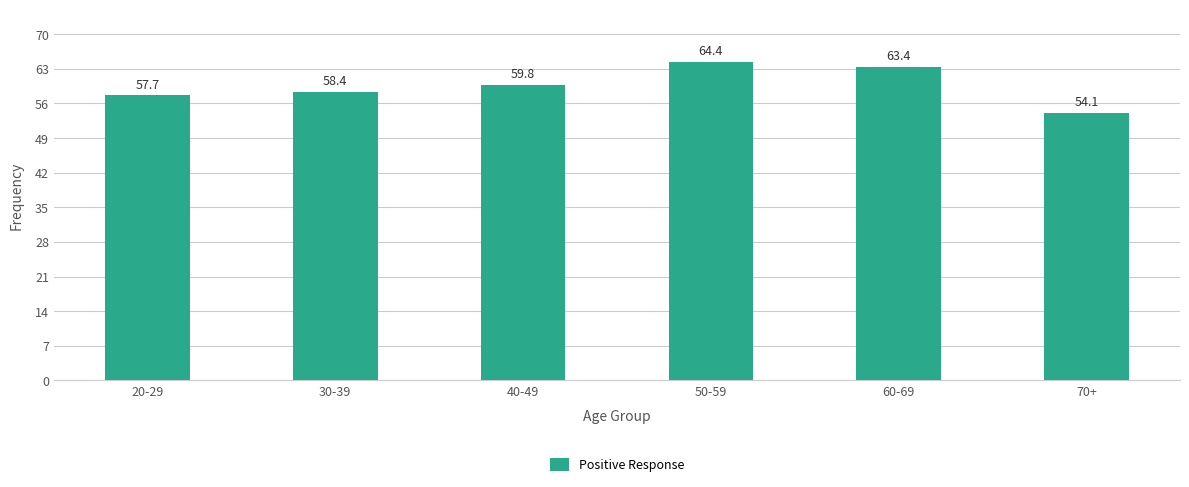

At which label does the data first exceed 59?

40-49